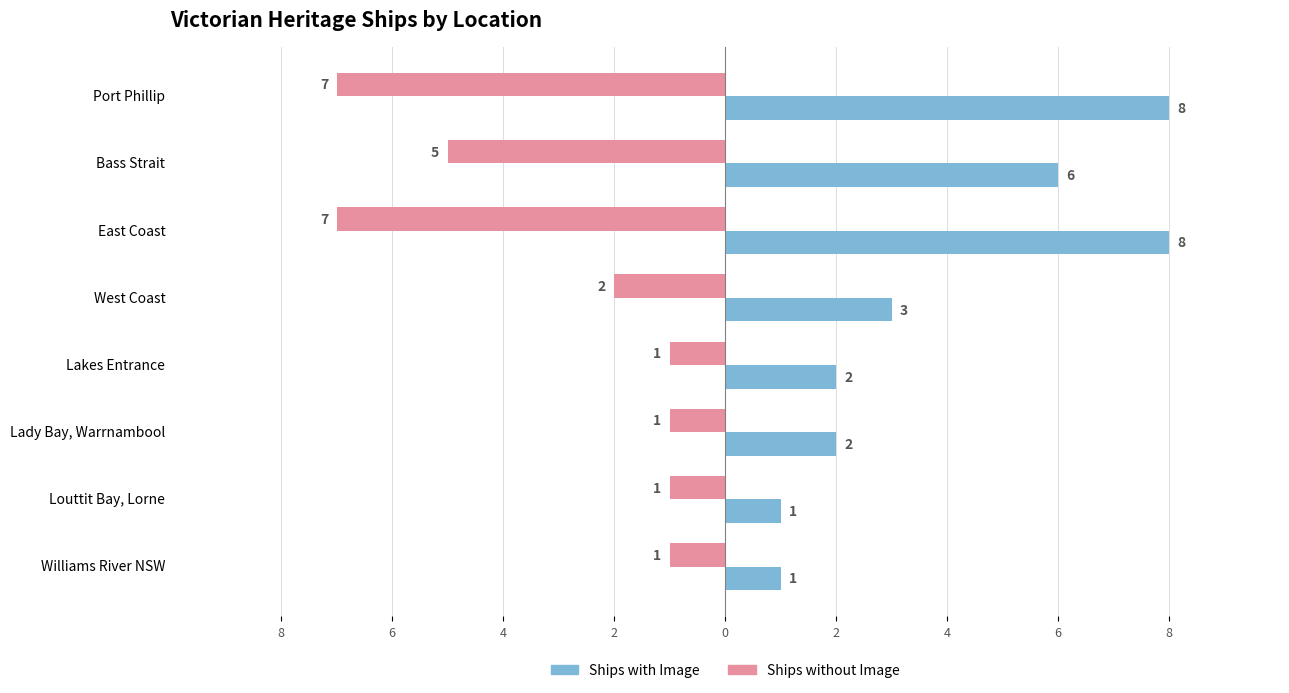

The Ships (Count A) series shows 2 at Lady Bay, Warrnambool. True or false?

True